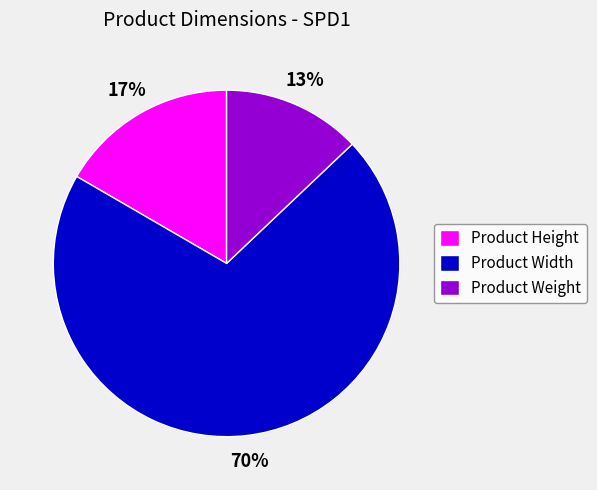

Between Product Weight and Product Height, which is larger?

Product Height